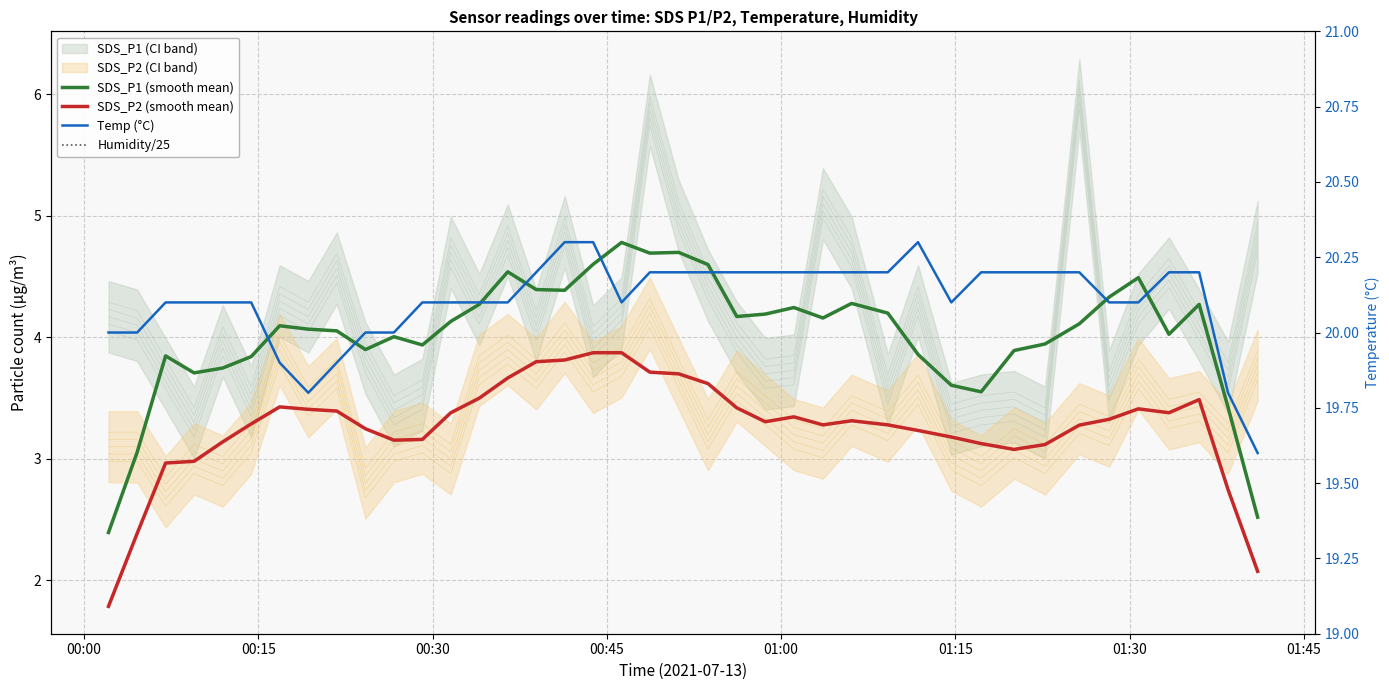

How many values in the SDS_P2 (smooth mean) series are below 3?

6